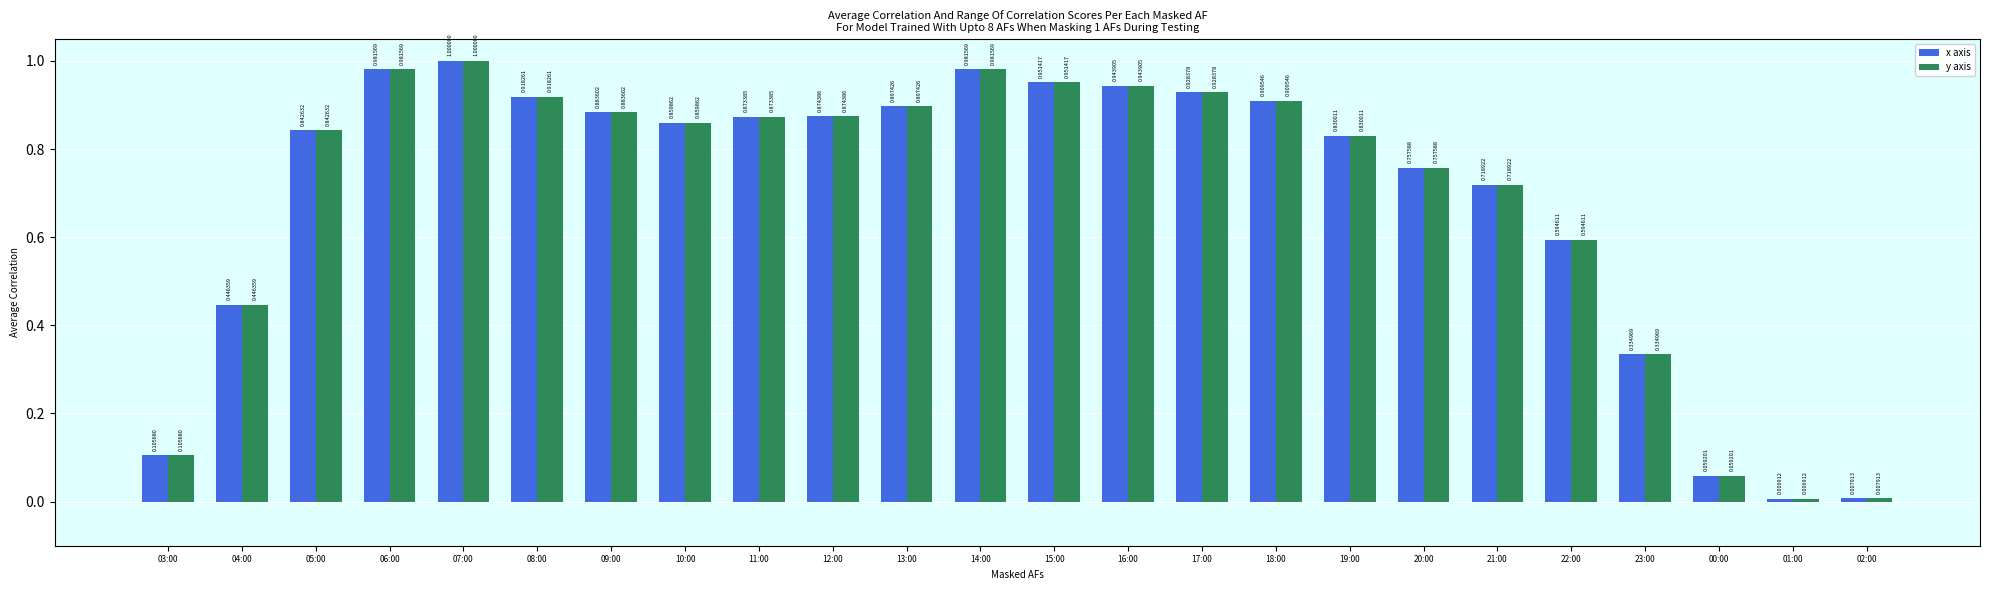

What is the sum of the y axis values at 20:00 and 15:00?

1.7